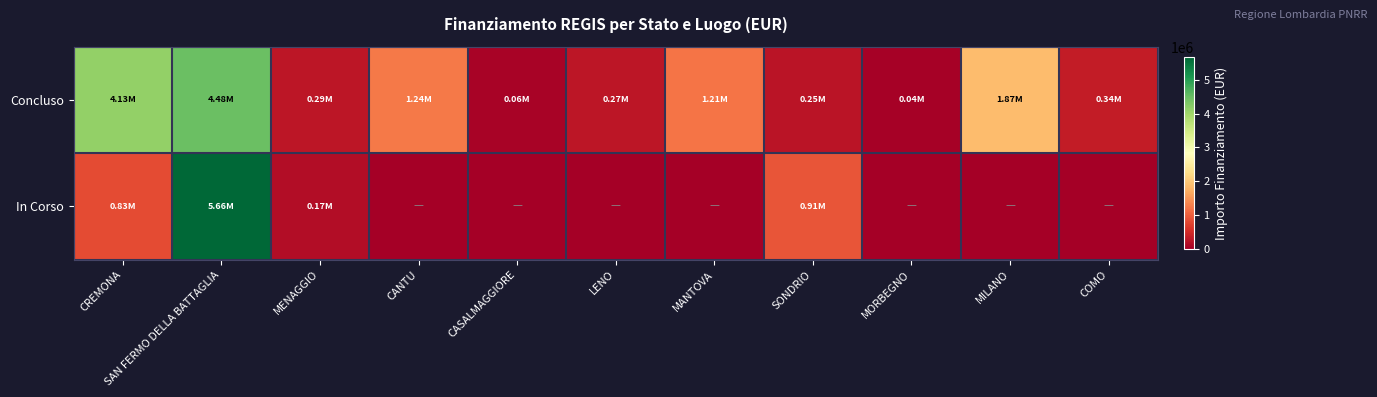

Reading left to right, what are all the values shown in this chart?

Concluso: CREMONA=4132595.6	SAN FERMO DELLA BATTAGLIA=4479015.0	MENAGGIO=286114.4	CANTU=1242450.0	CASALMAGGIORE=57564.0	LENO=269021.9	MANTOVA=1206048.8	SONDRIO=247700.0	MORBEGNO=36600.0	MILANO=1866366.7	COMO=344882.5
In Corso: CREMONA=833874.0	SAN FERMO DELLA BATTAGLIA=5661857.7	MENAGGIO=165553.7	CANTU=0.0	CASALMAGGIORE=0.0	LENO=0.0	MANTOVA=0.0	SONDRIO=914000.0	MORBEGNO=0.0	MILANO=0.0	COMO=0.0